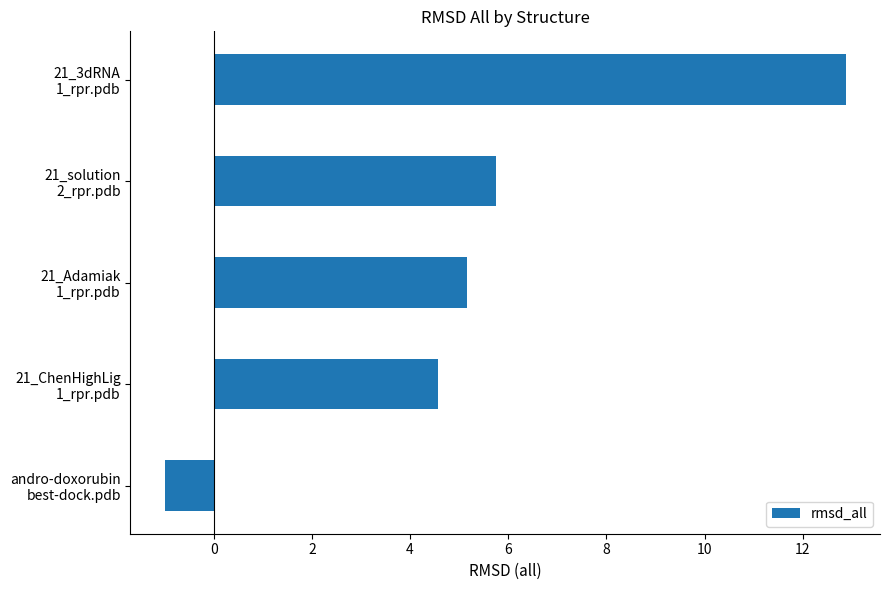

Does the chart contain stacked bars?

No